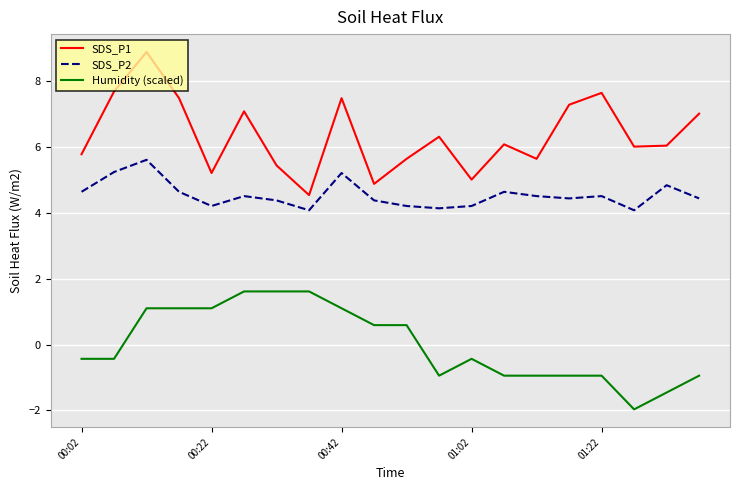

Which series has the largest total across all categories?

SDS_P1